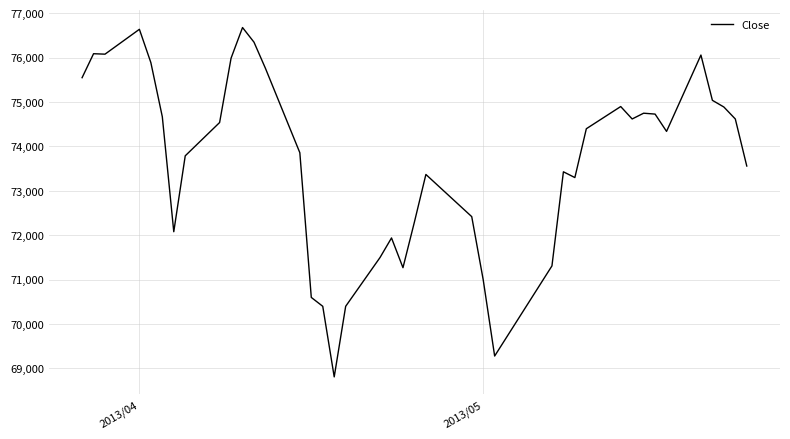

What is the difference between the maximum and minimum values?

7870